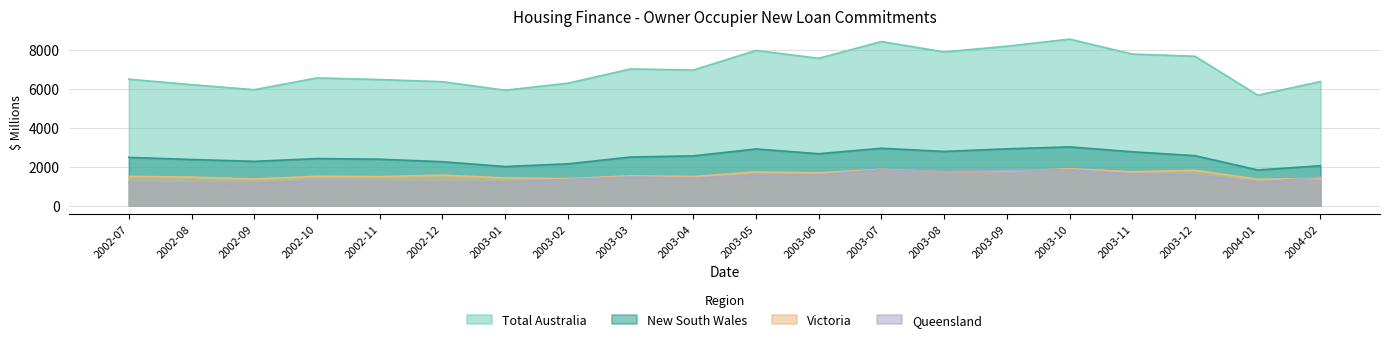

Between 2003-07 and 2004-02, which series saw the biggest shift?

Total Australia